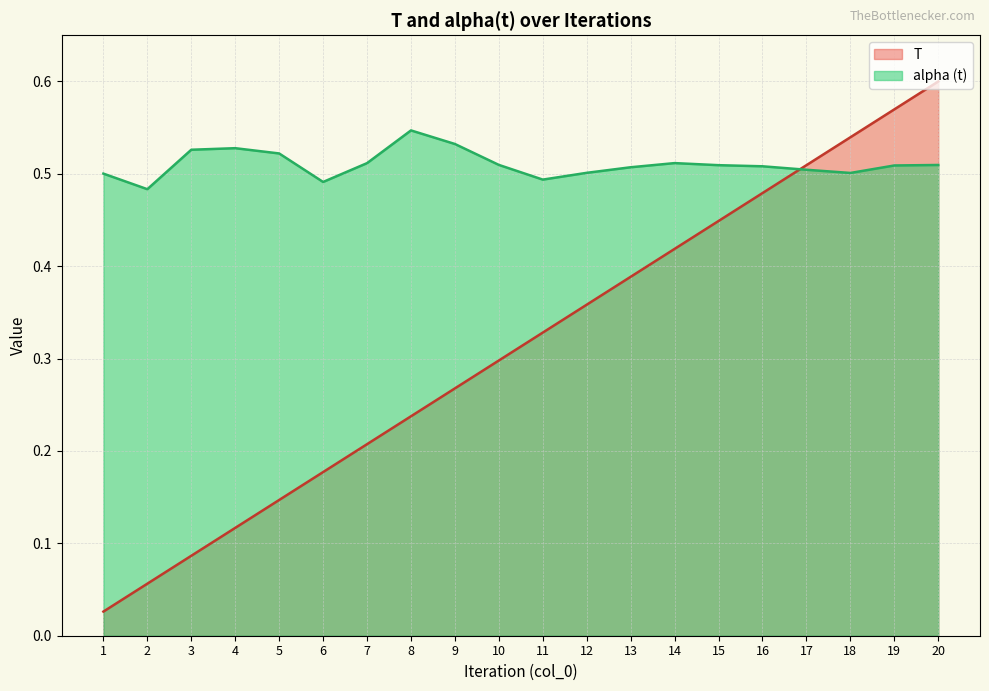

Which series has the largest total across all categories?

alpha (t)